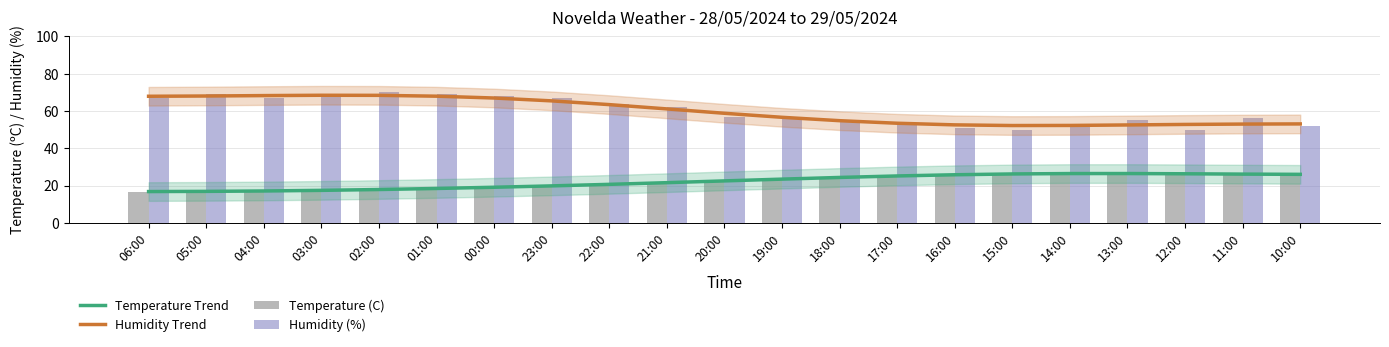

List the series in order of their peak value, lowest first.

Temperature Trend, Temperature (C), Humidity Trend, Humidity (%)